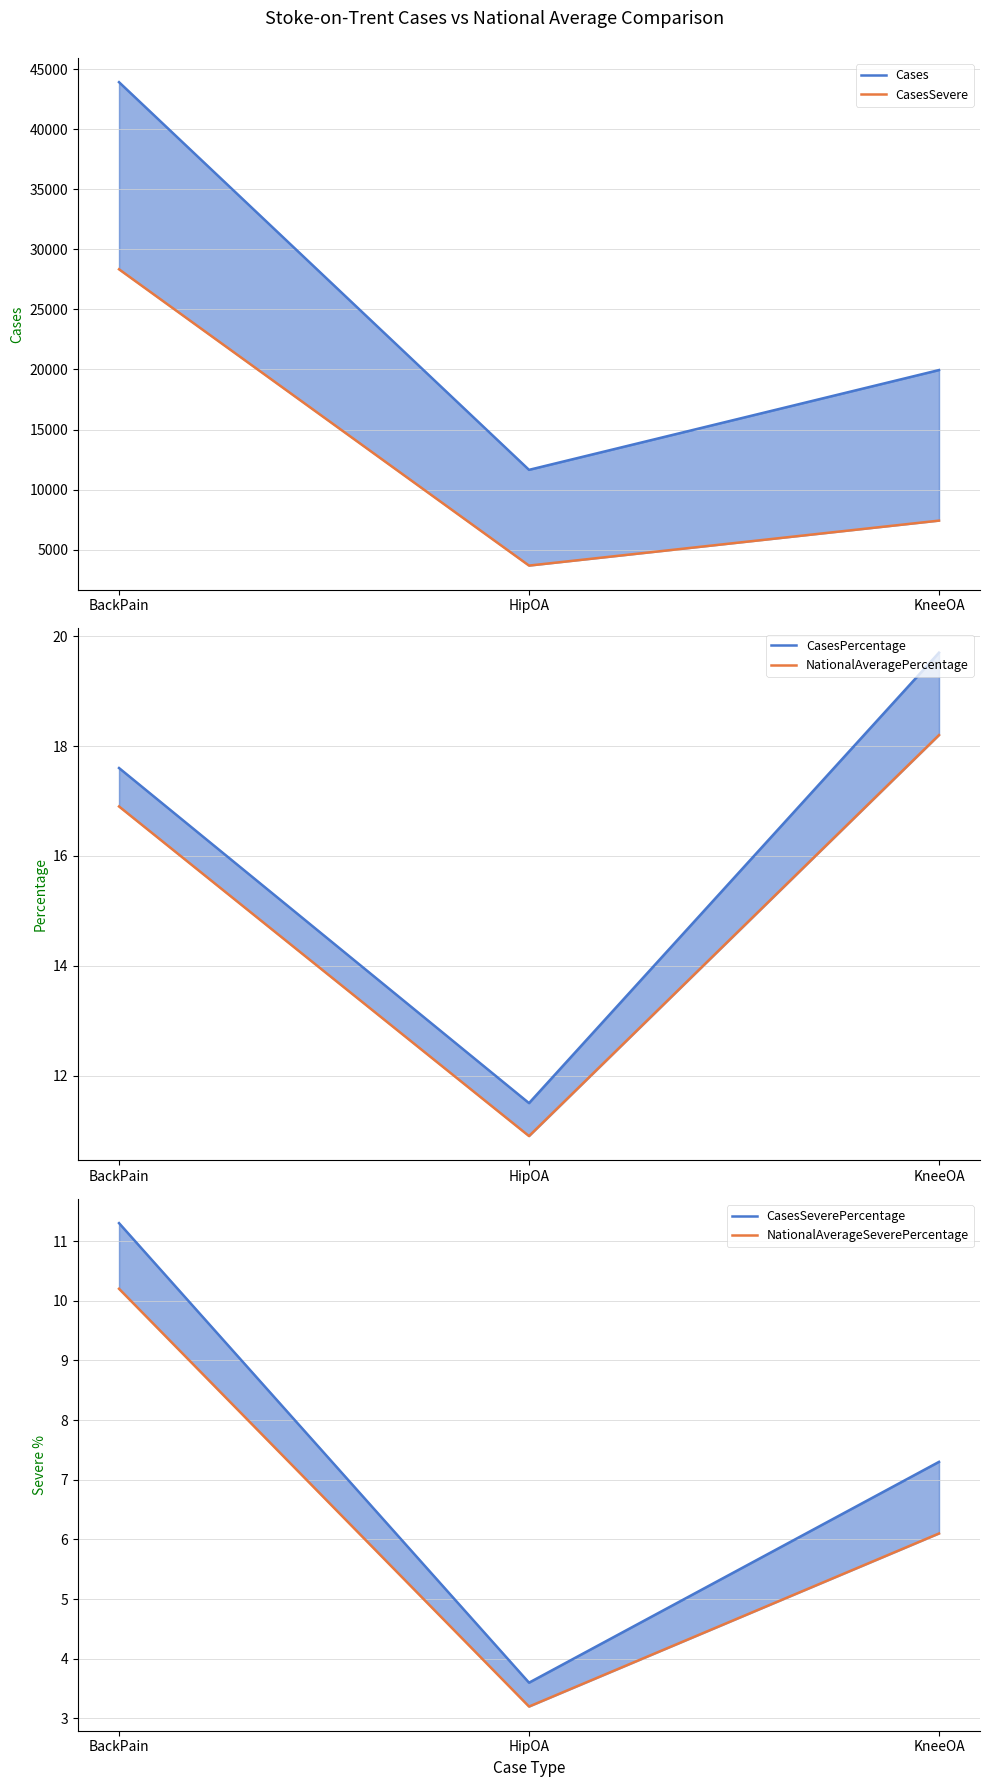

Reading left to right, extract all data points from this chart.

Cases: BackPain=43916.0	HipOA=11647.0	KneeOA=19953.0
CasesSevere: BackPain=28340.0	HipOA=3678.0	KneeOA=7421.0
CasesPercentage: BackPain=17.6	HipOA=11.5	KneeOA=19.7
NationalAveragePercentage: BackPain=16.9	HipOA=10.9	KneeOA=18.2
CasesSeverePercentage: BackPain=11.3	HipOA=3.6	KneeOA=7.3
NationalAverageSeverePercentage: BackPain=10.2	HipOA=3.2	KneeOA=6.1